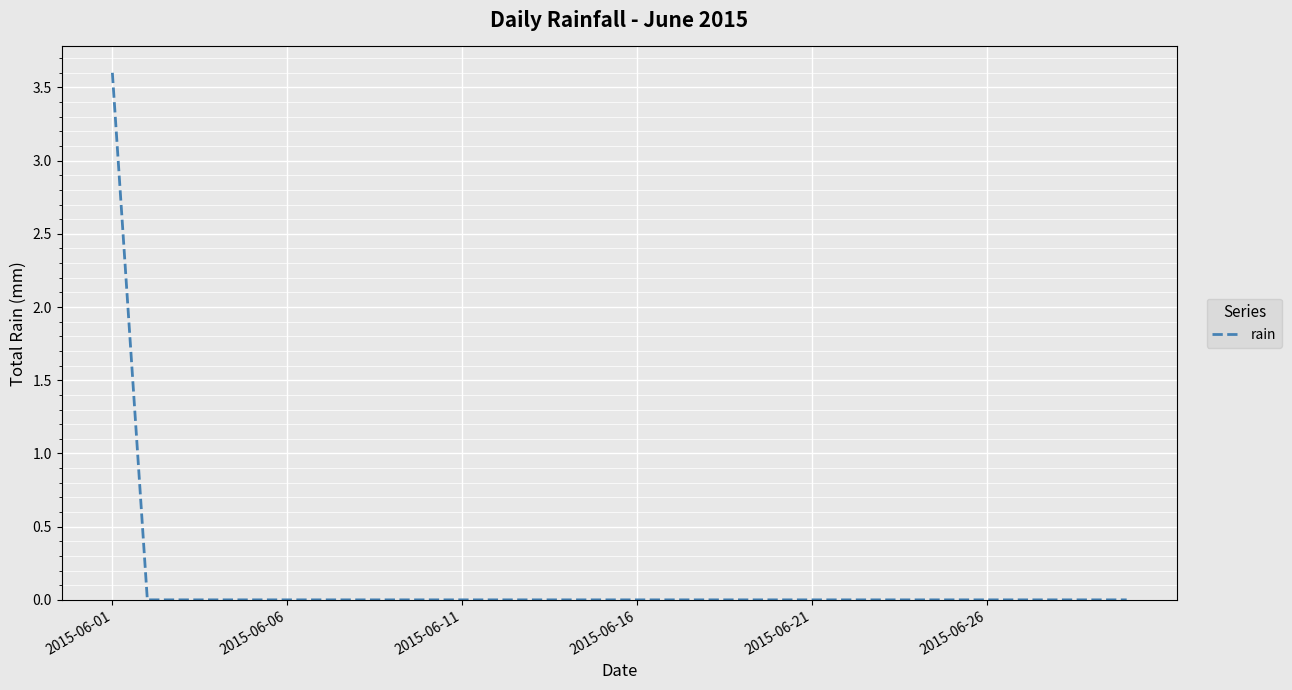

What is the difference between the maximum and minimum values?

3.6